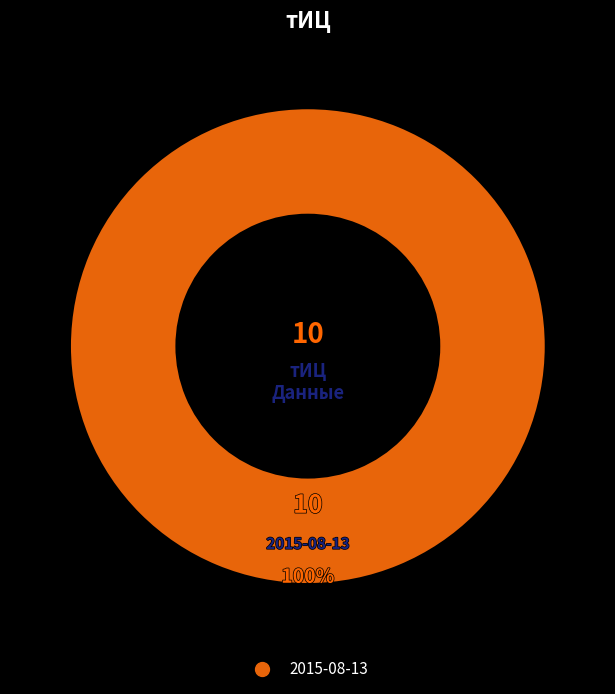

Is there any slice that represents more than half of the pie?

Yes